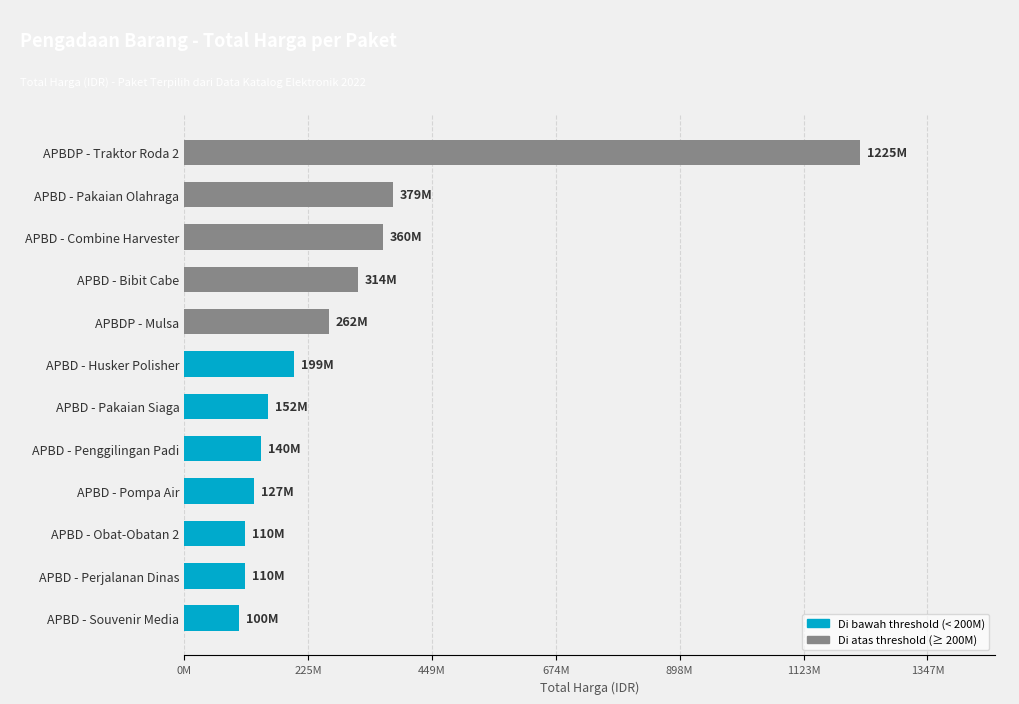

What is the sum of the values at APBDP - Traktor Roda 2 and APBD - Pompa Air?

1351682000